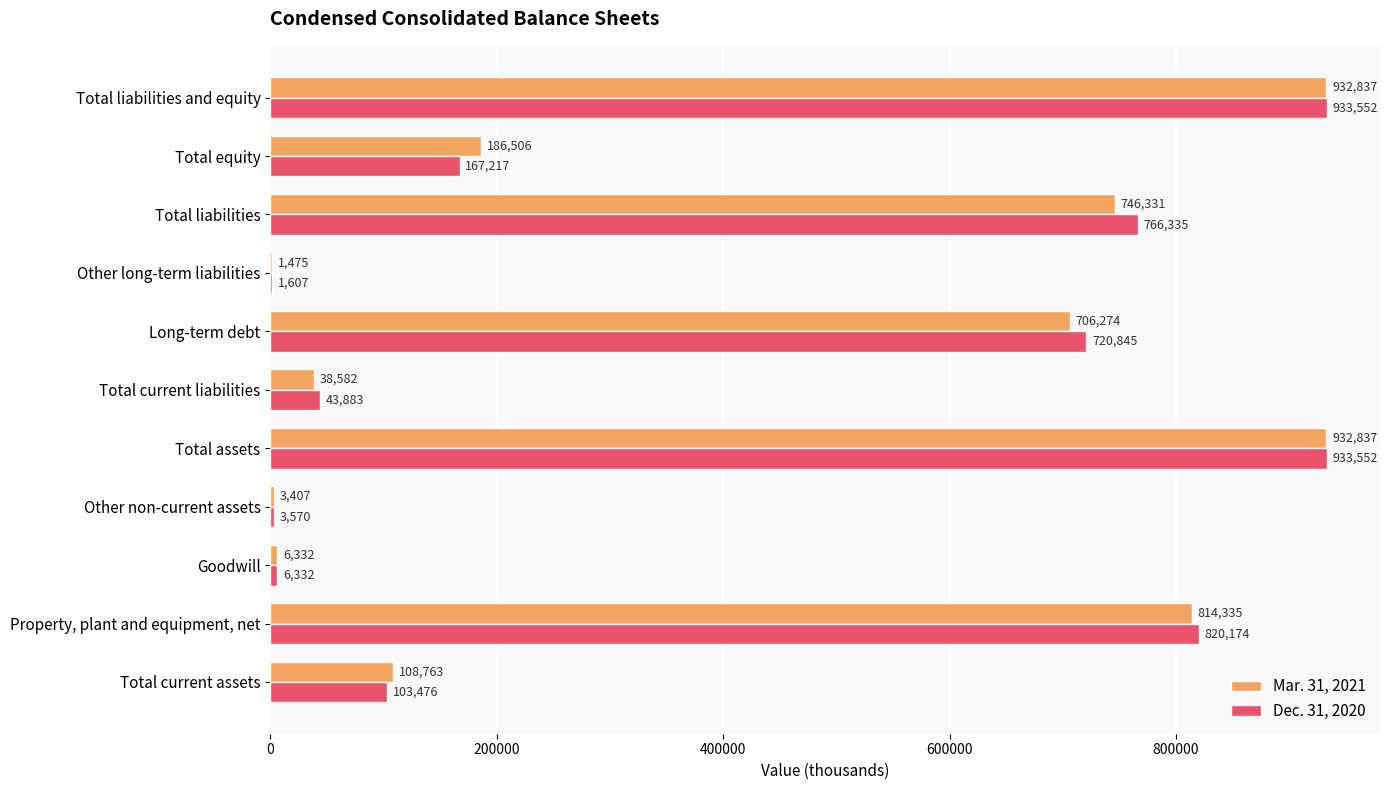

What is the approximate value of Mar. 31, 2021 at Total equity, to the nearest 50?

186500